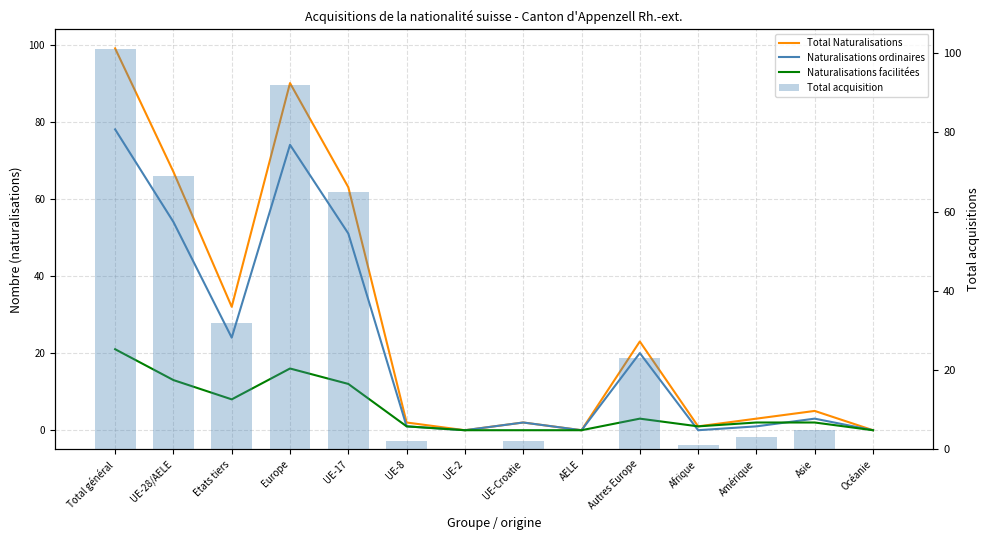

How many positive values does the Total acquisition series have?

11